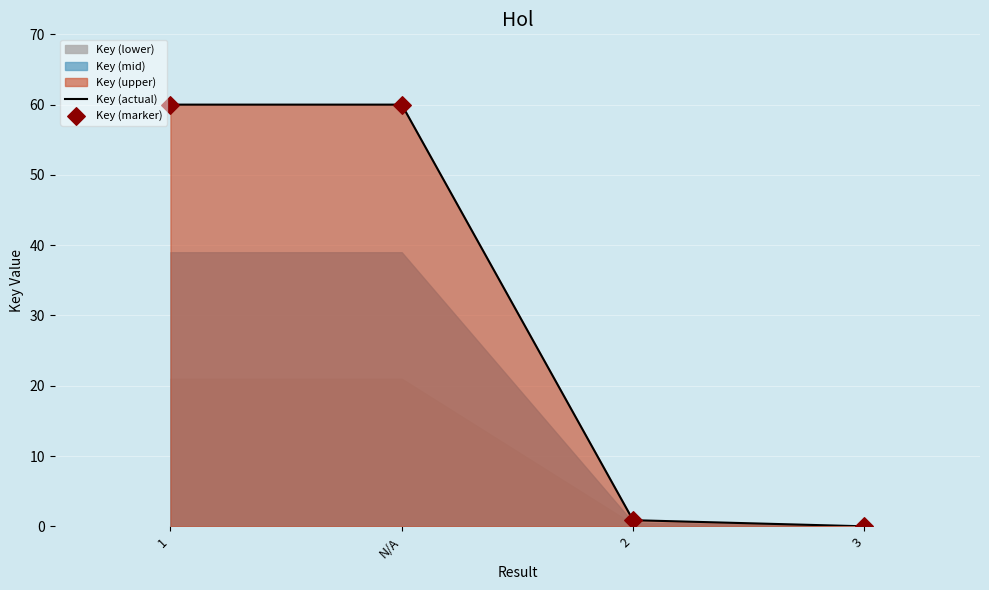

At how many categories does at least one series exceed 48?

2